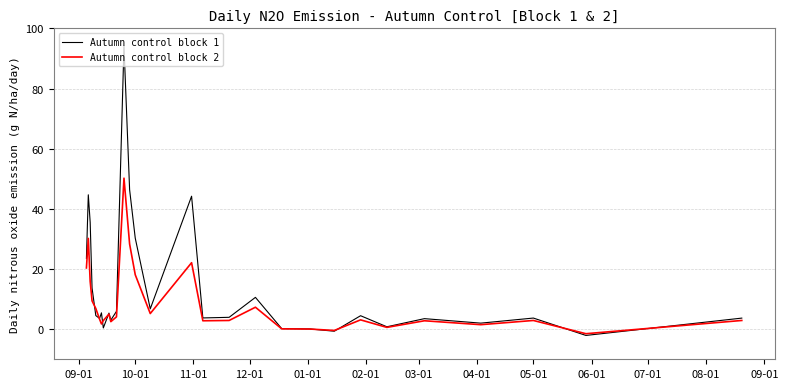

What is the maximum value for Autumn control block 1?

94.2